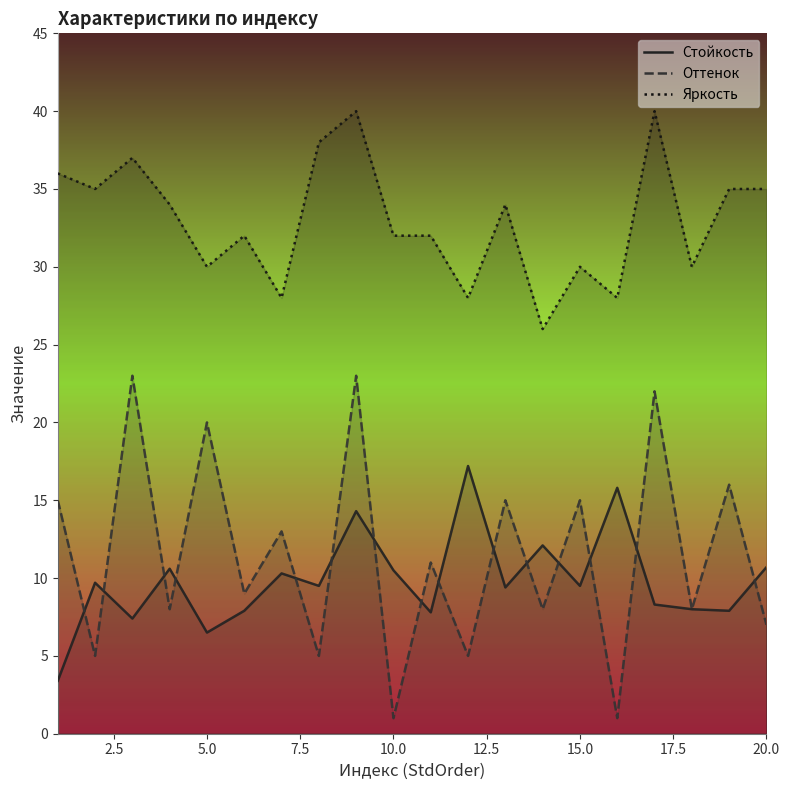

What is the minimum value for Яркость?

26.0